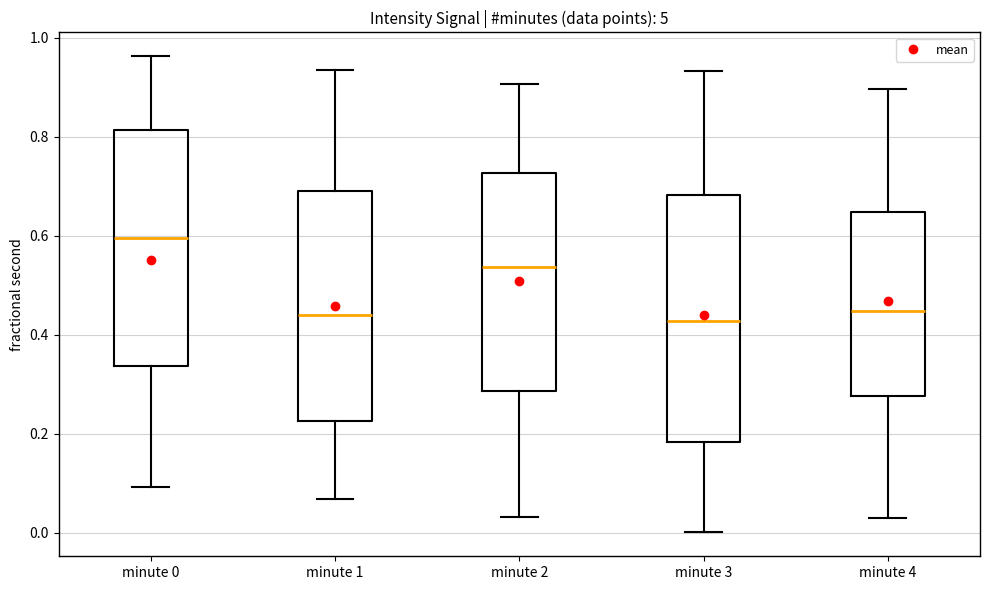

Comparing the boxes themselves (not the whiskers), which one is the tallest?

minute 3